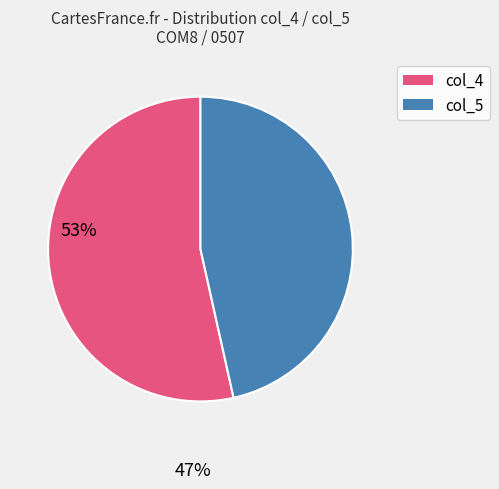

The col_5 slice represents 32% of the pie. True or false?

False